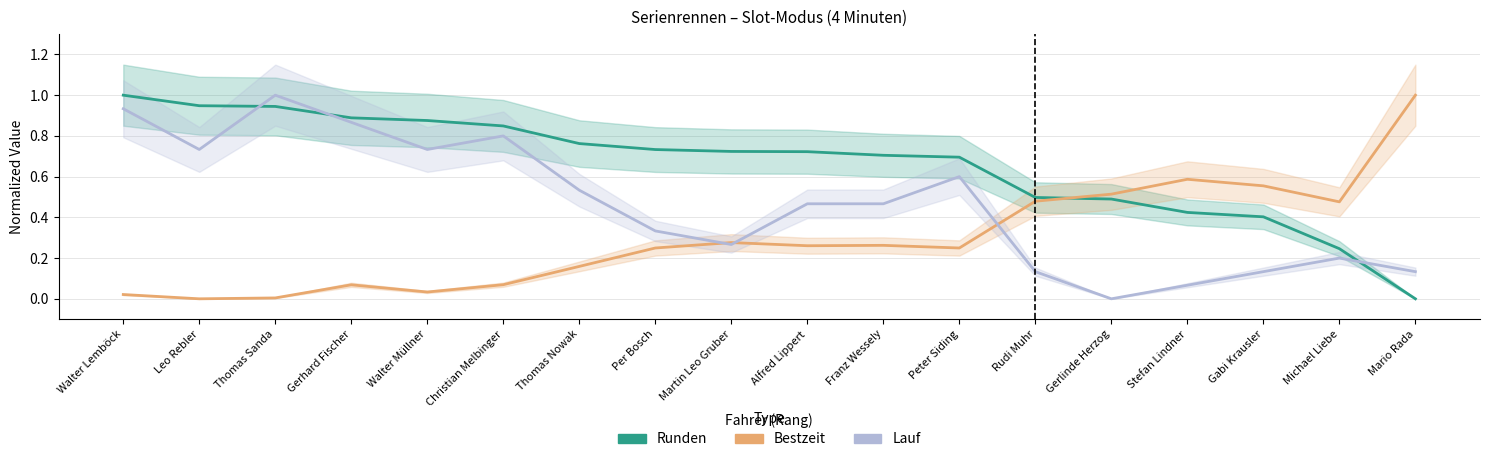

What is the sum of all Lauf values?

8.4